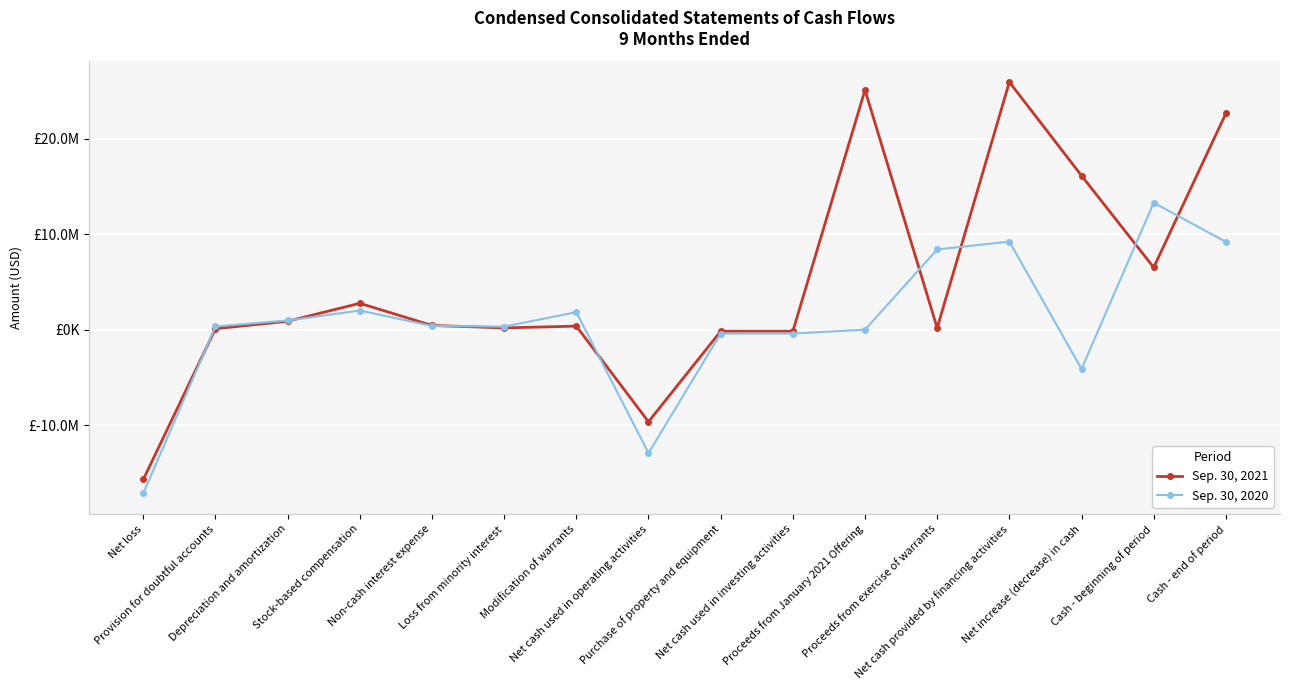

True or false: Sep. 30, 2021 has a value of 446000 at Non-cash interest expense.

True